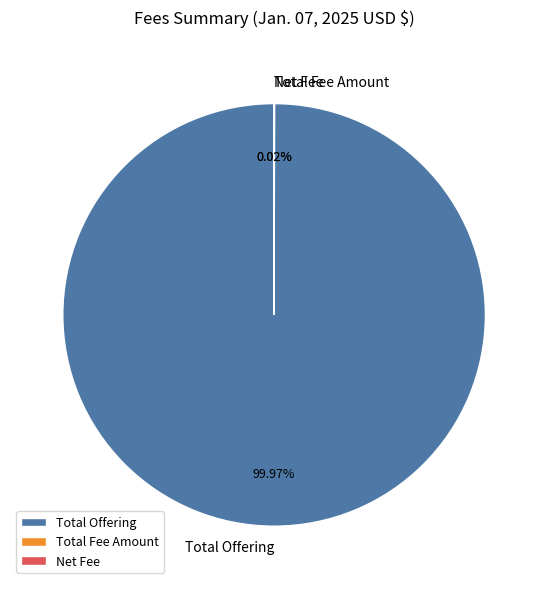

Does any single category account for the majority?

Yes